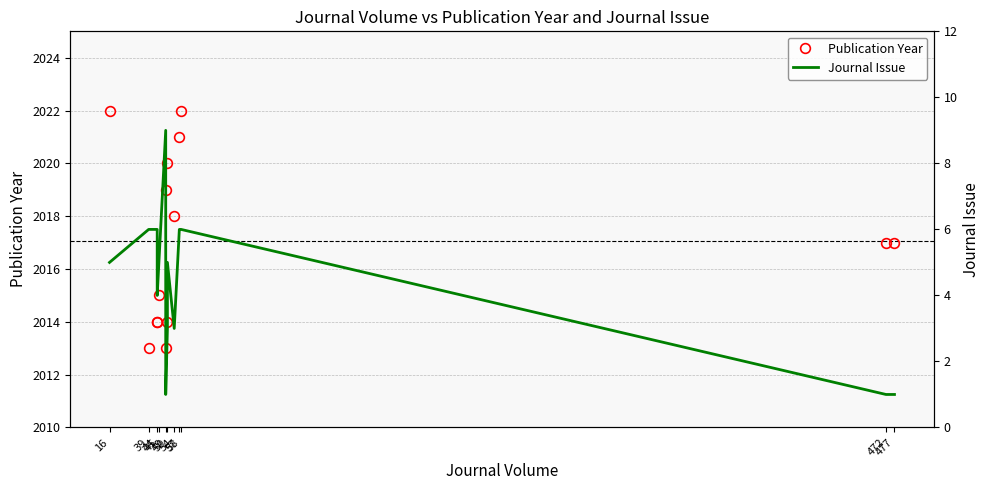

True or false: Journal Issue and Publication Year intersect in this chart.

False